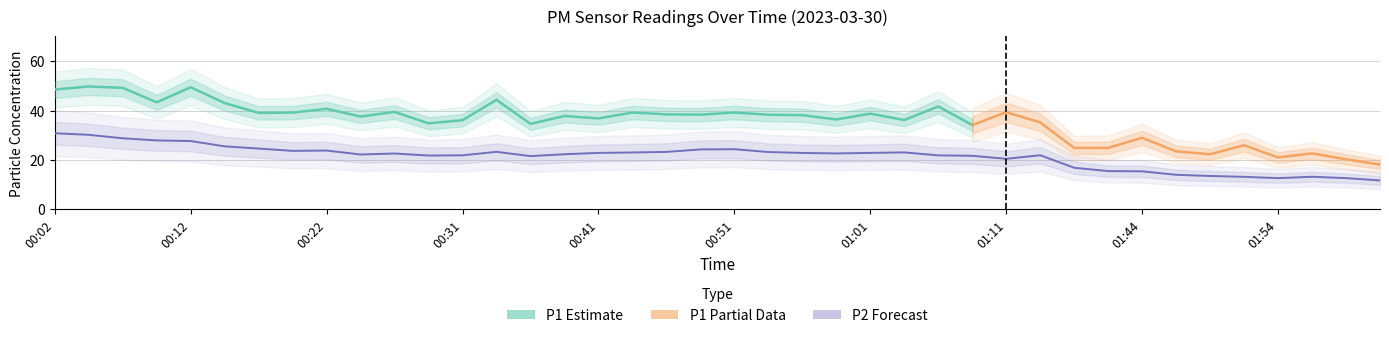

What is the value of the 32nd point from the left?

15.5